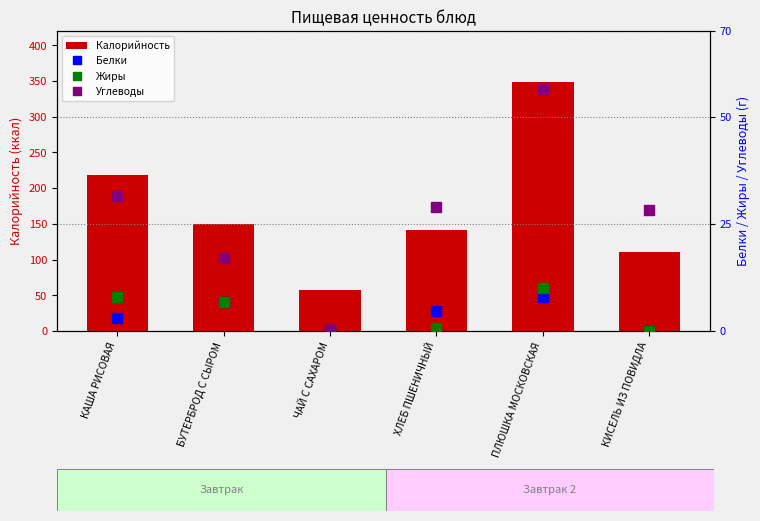

What is the difference between the Жиры values at ХЛЕБ ПШЕНИЧНЫЙ and ЧАЙ С САХАРОМ?

0.6